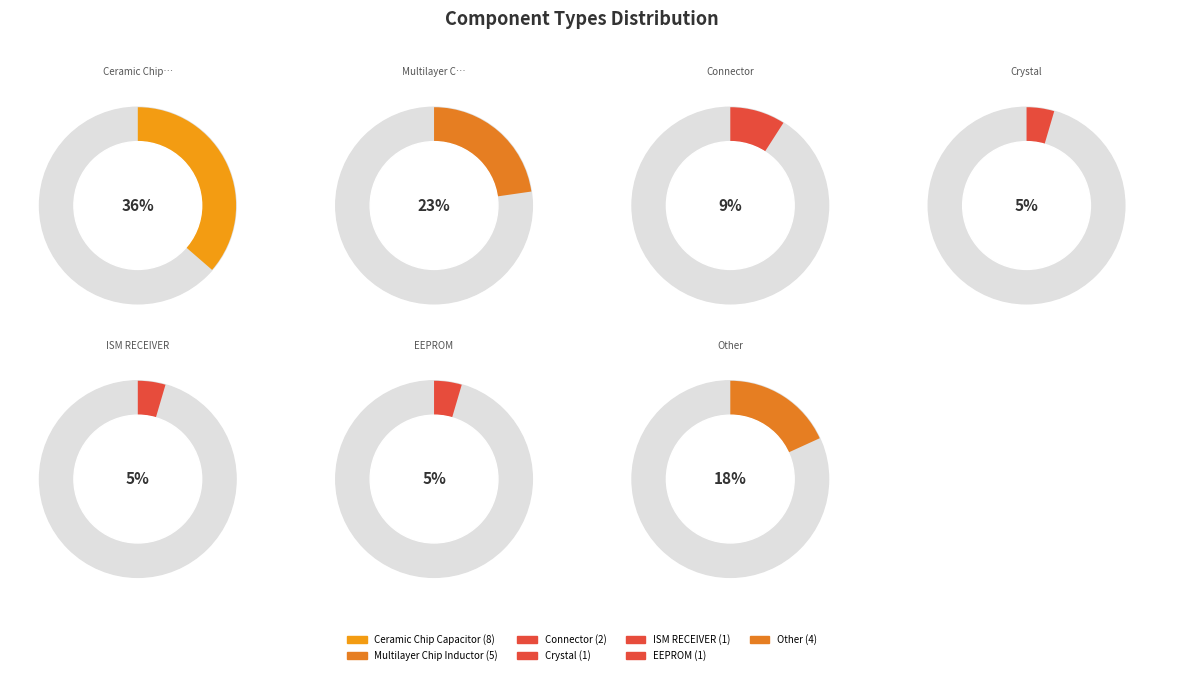

How many slices are in this pie chart?

7